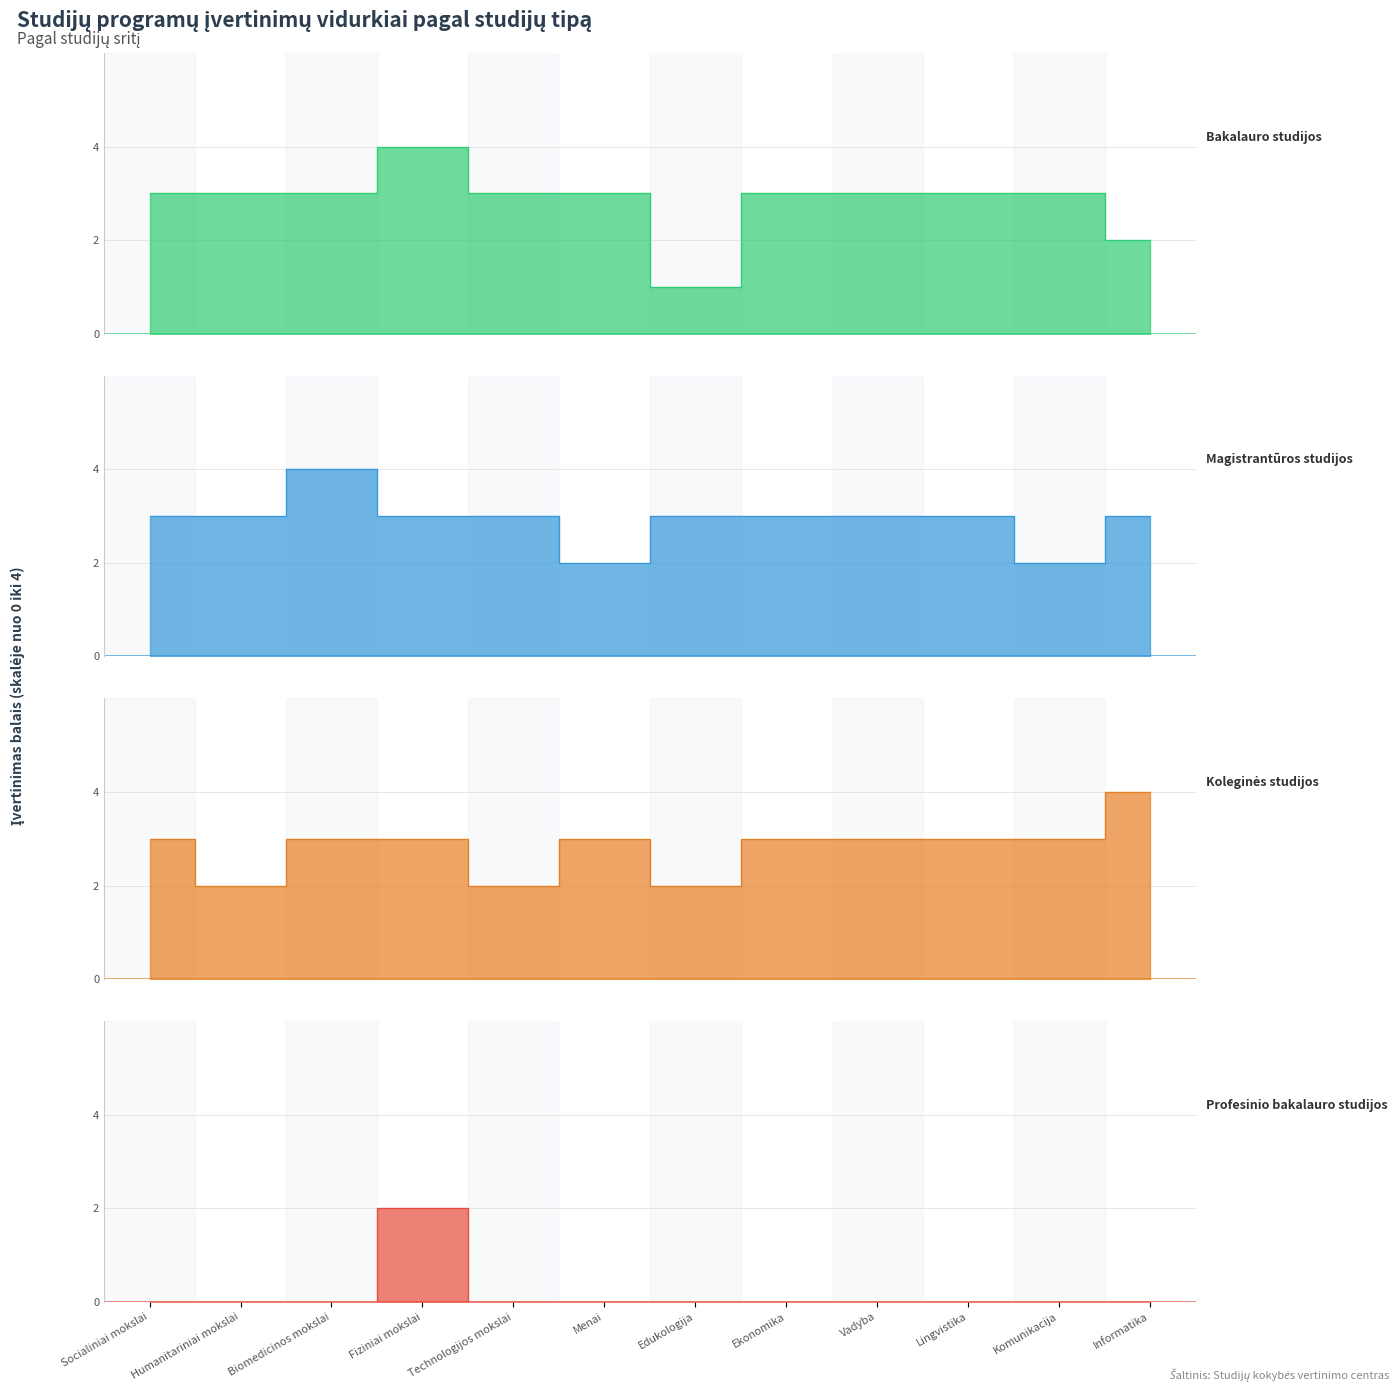

What position from the right is Fiziniai mokslai?

9